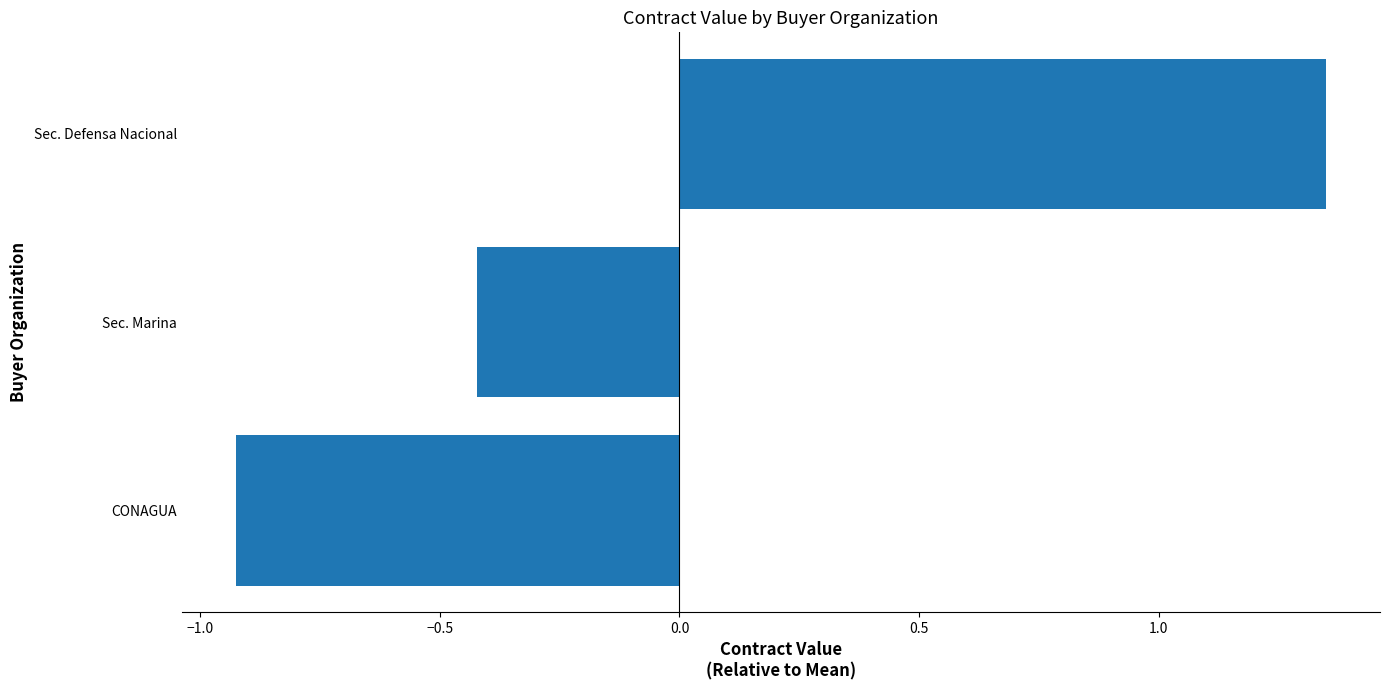

What is the difference between the values at Sec. Defensa Nacional and Sec. Marina?

1.8